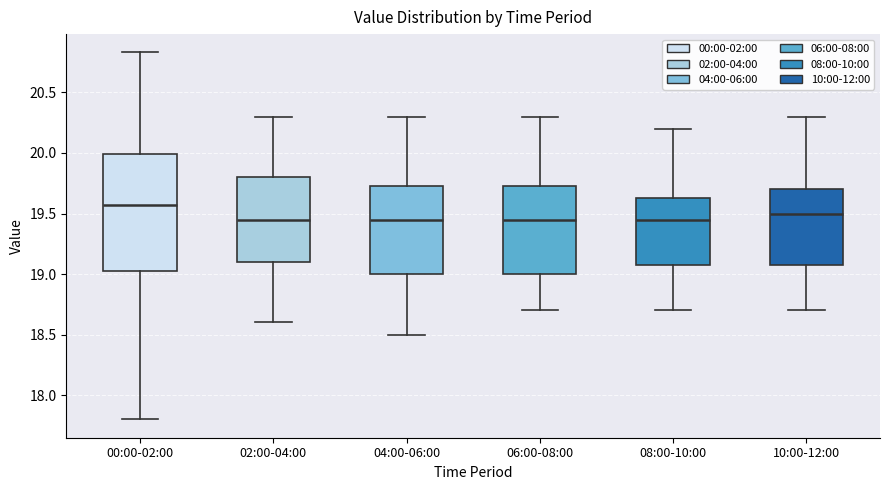

Which box is the tallest, from its lower edge to its upper edge?

00:00-02:00